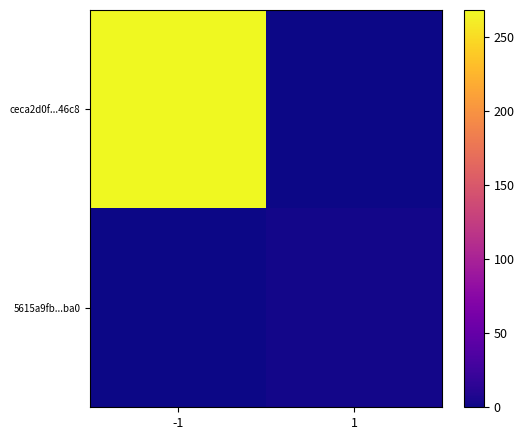

At how many categories does at least one series exceed 13?

1